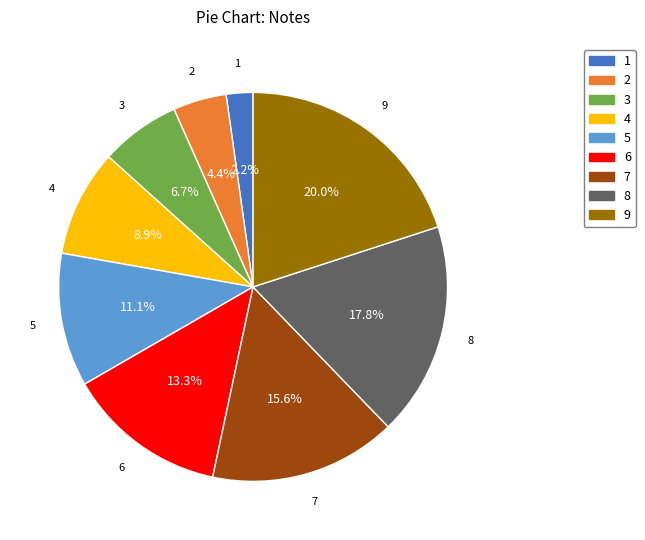

Combined, do 1 and 7 account for over 50%?

No